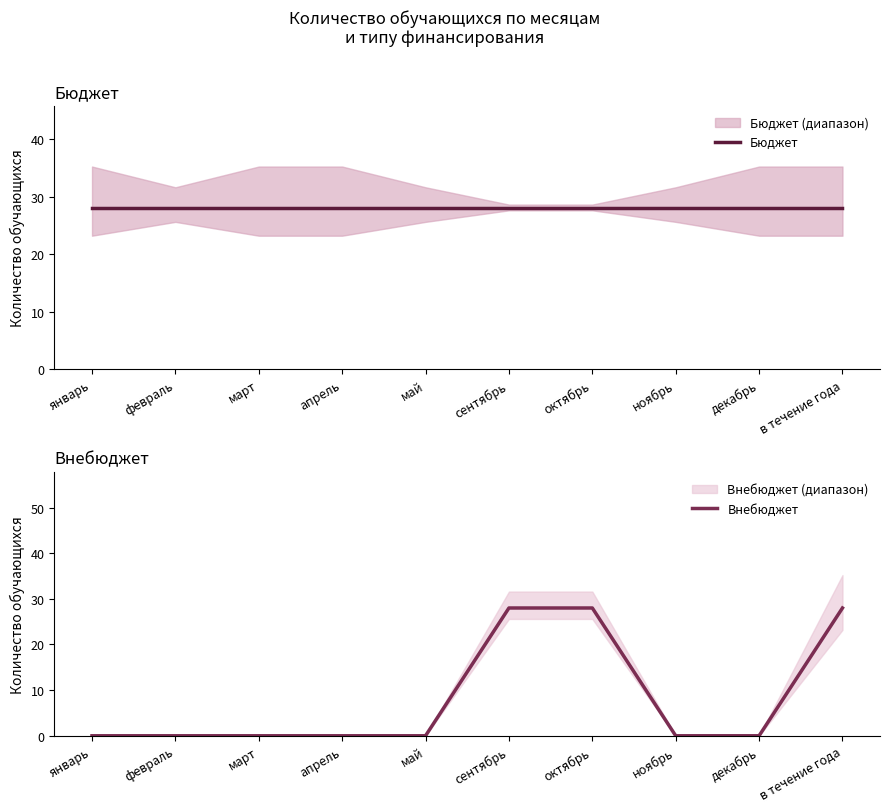

The Бюджет series shows 46 at декабрь. True or false?

False